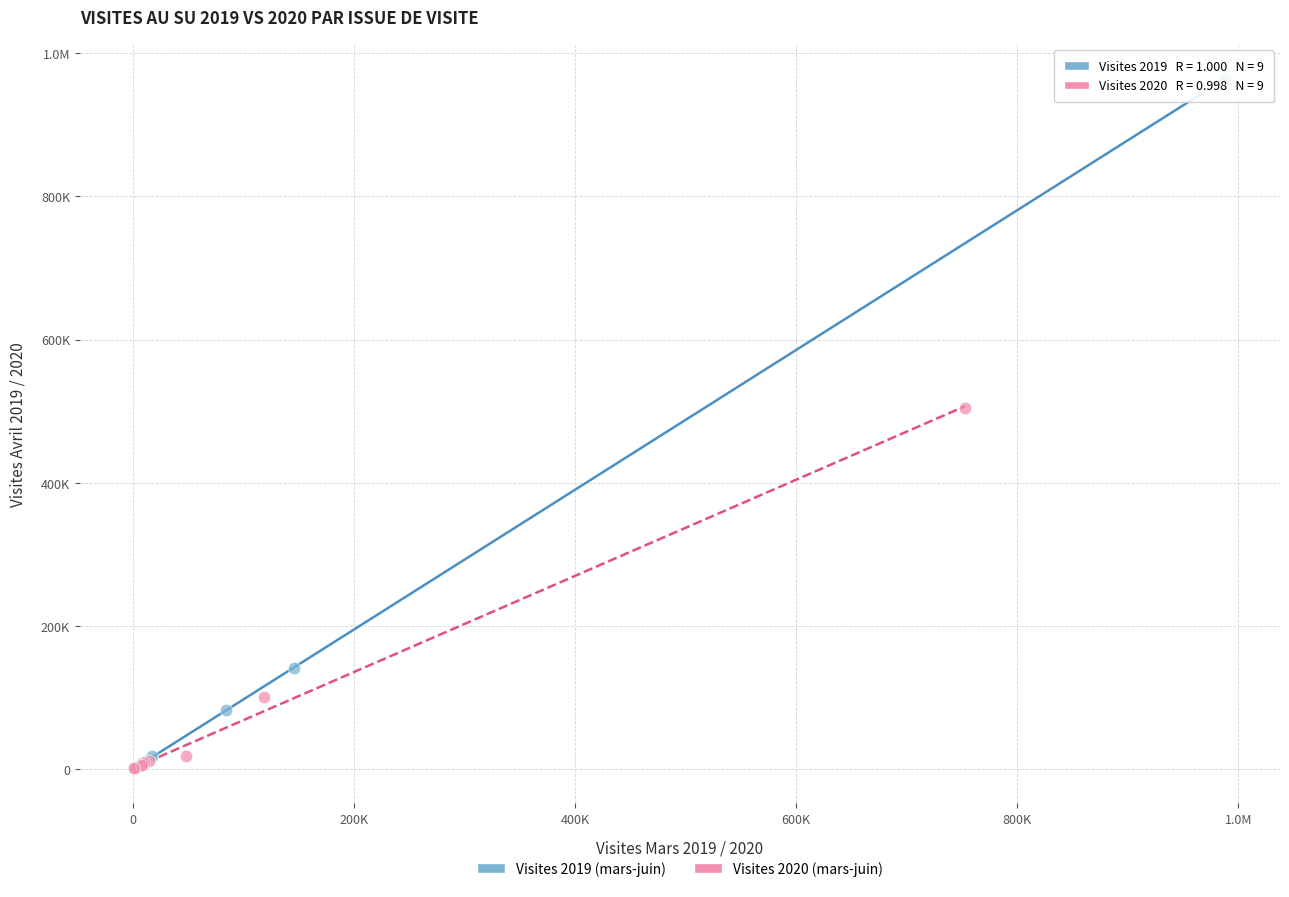

What are all the series names shown in the legend?

Visites 2019 (mars-juin), Visites 2020 (mars-juin)